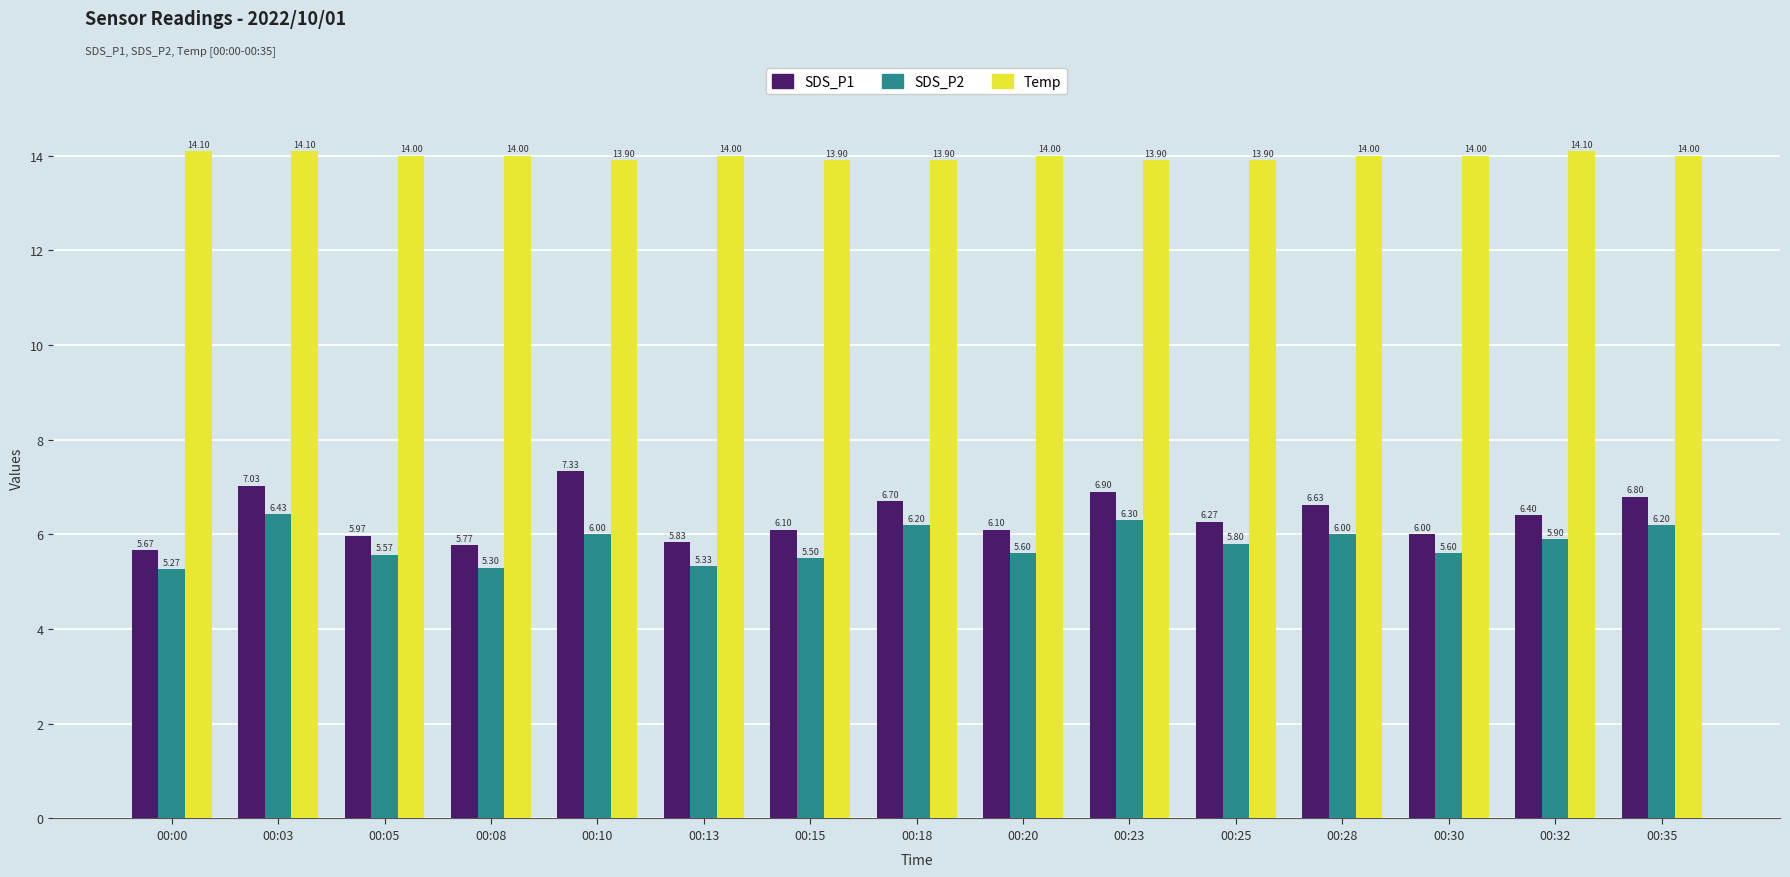

Which series has the largest total across all categories?

Temp